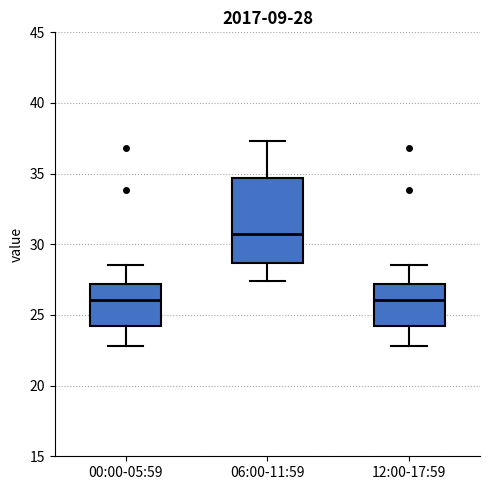

Comparing the boxes themselves (not the whiskers), which one is the tallest?

06:00-11:59